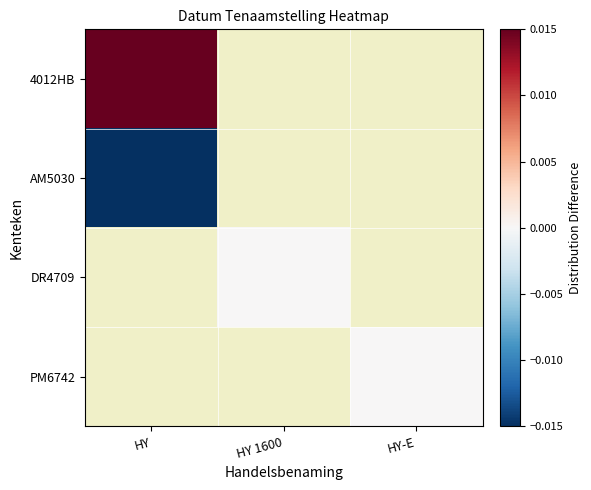

Rank the series by their maximum value, from lowest to highest.

AM5030, DR4709, PM6742, 4012HB